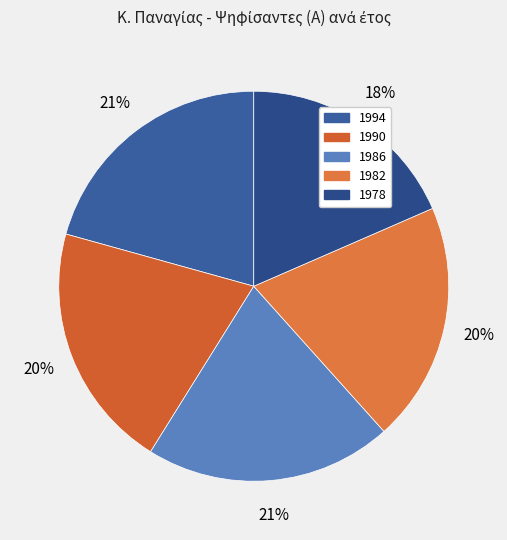

Does 1994 represent more than half of the total?

No